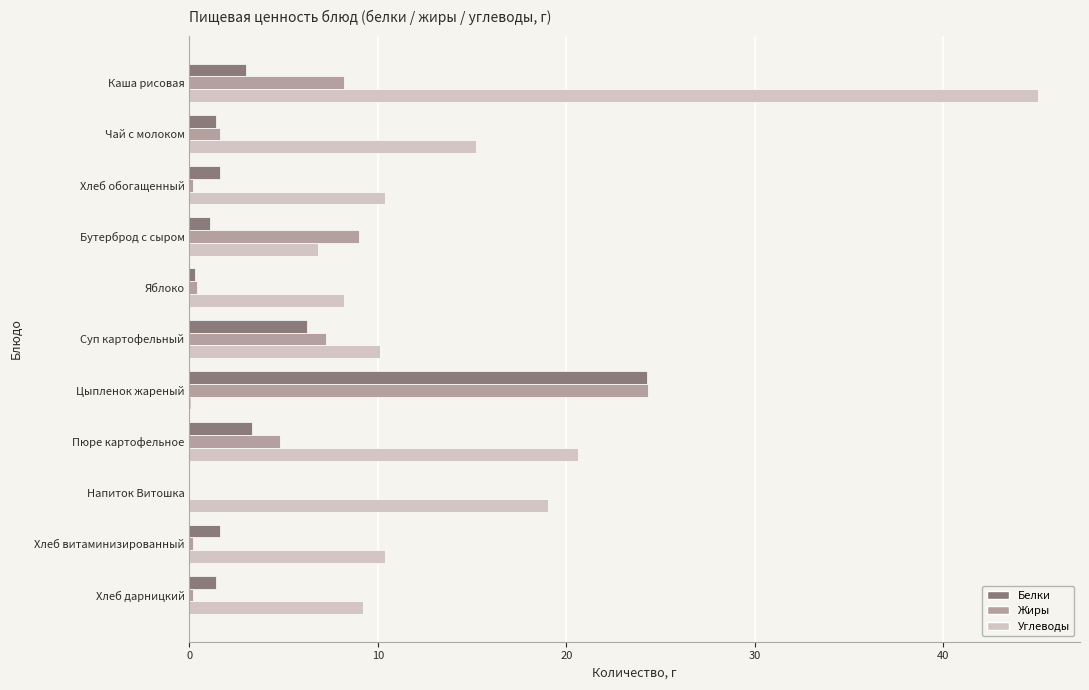

What are all the series names shown in the legend?

Белки, Жиры, Углеводы